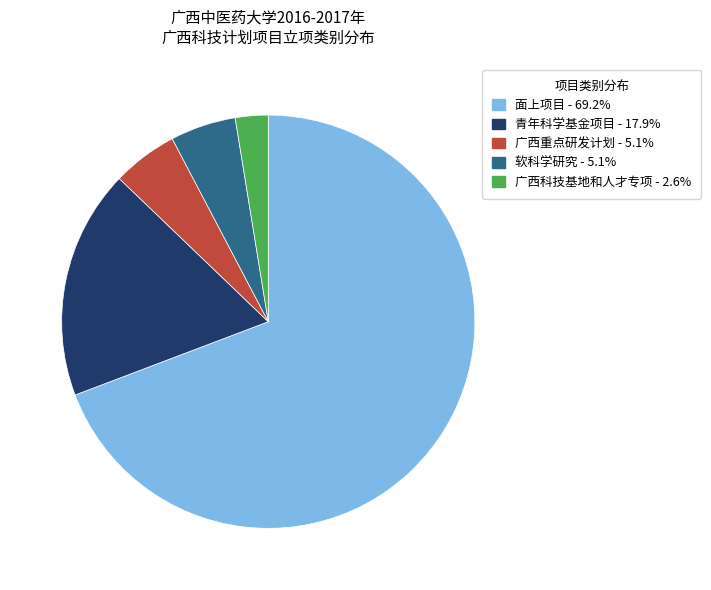

Approximately how many times larger is the value at 面上项目 compared to 软科学研究?

13.5